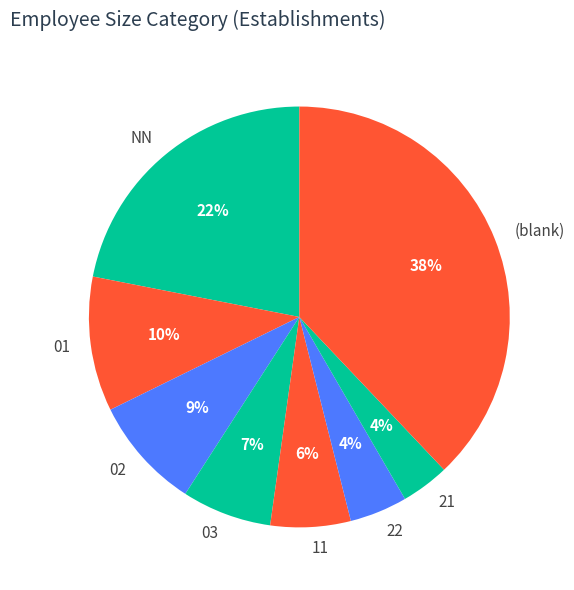

To the nearest percent, what is the difference between the 03 and 21 slice percentages?

3%